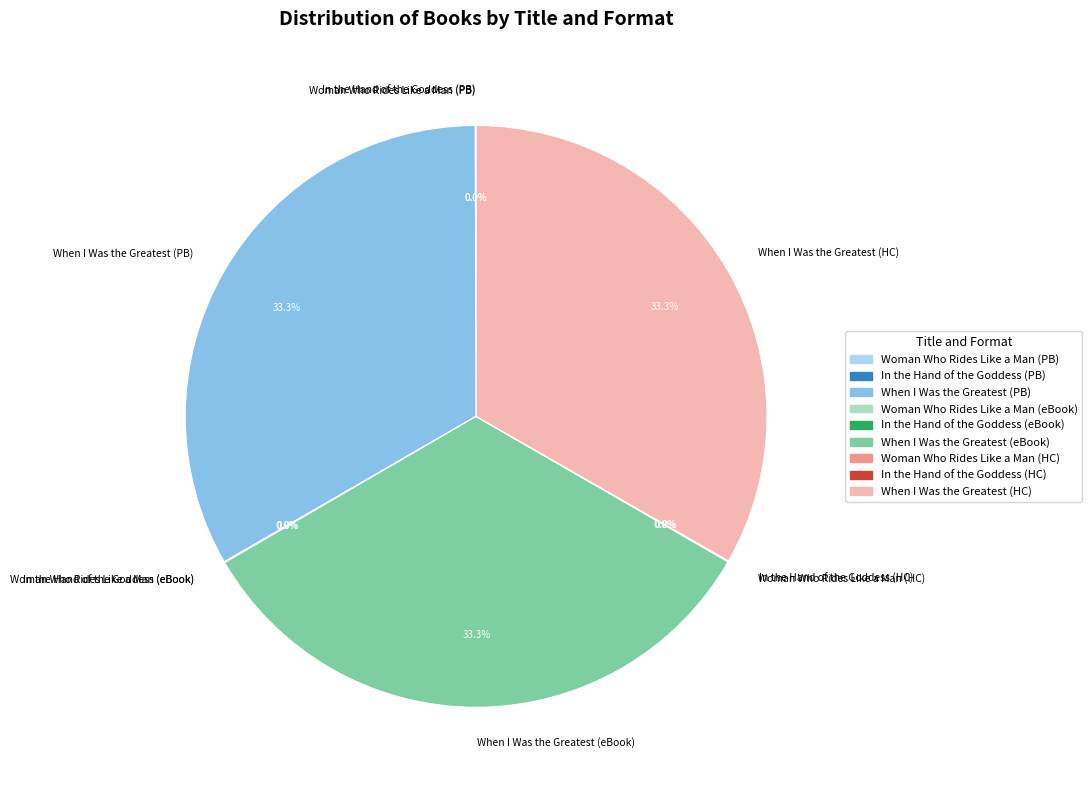

Is there any slice that represents more than half of the pie?

No